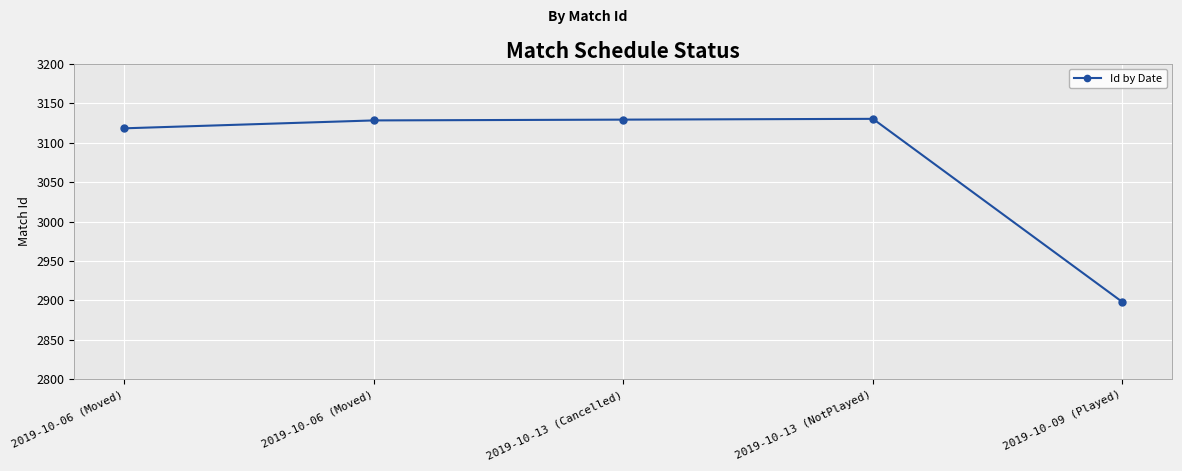

Which label corresponds to the smallest value in the chart?

2019-10-09 (Played)